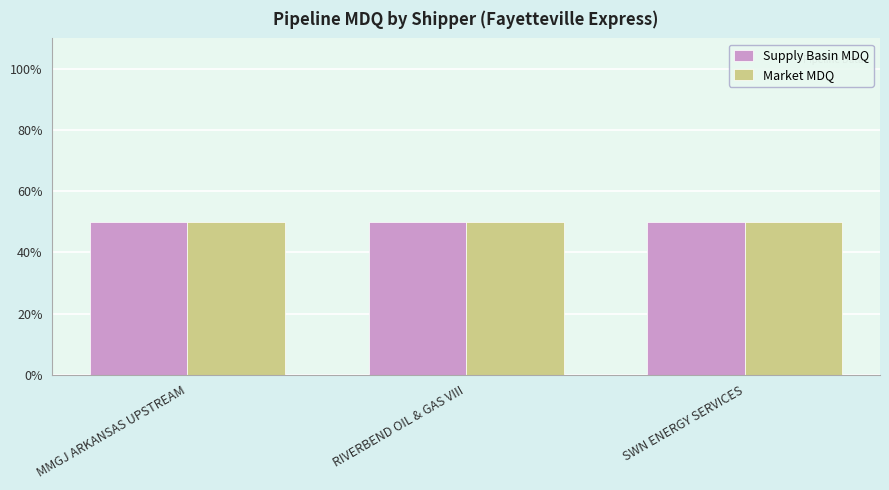

What is the label of the 1st bar from the right?

SWN ENERGY SERVICES